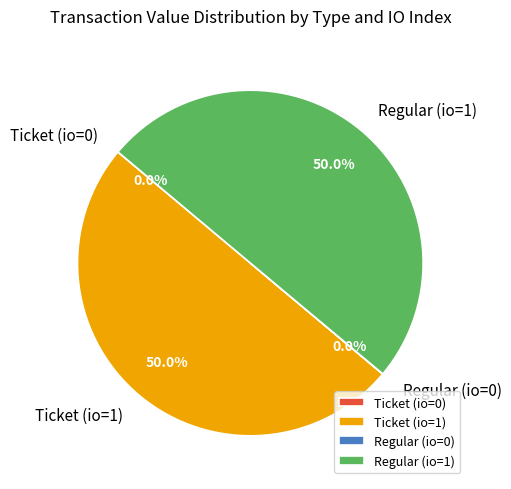

Approximately how many times larger is the value at Ticket (io=1) compared to Regular (io=1)?

1.0